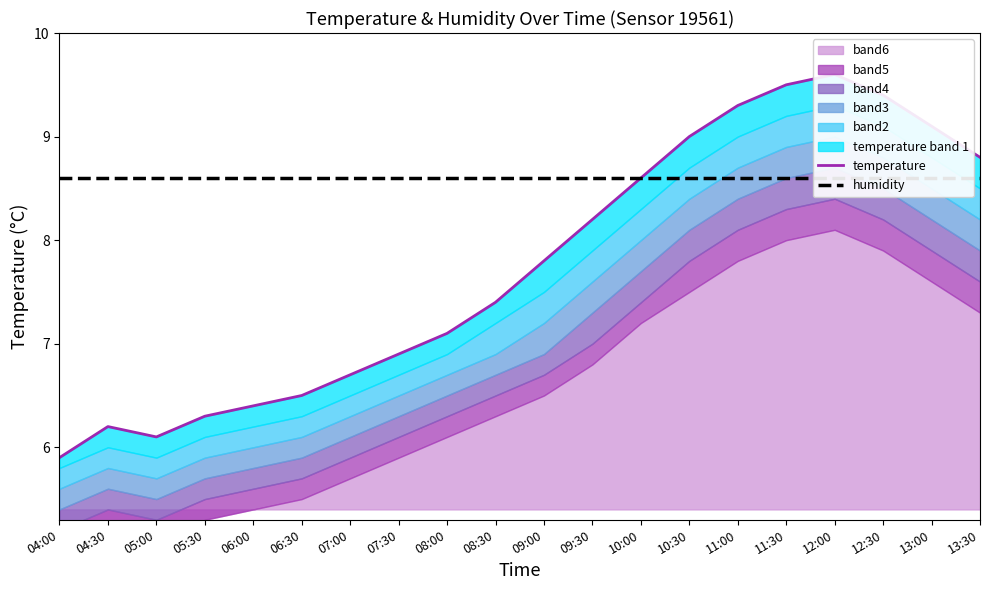

At which label does temperature reach its minimum?

04:00